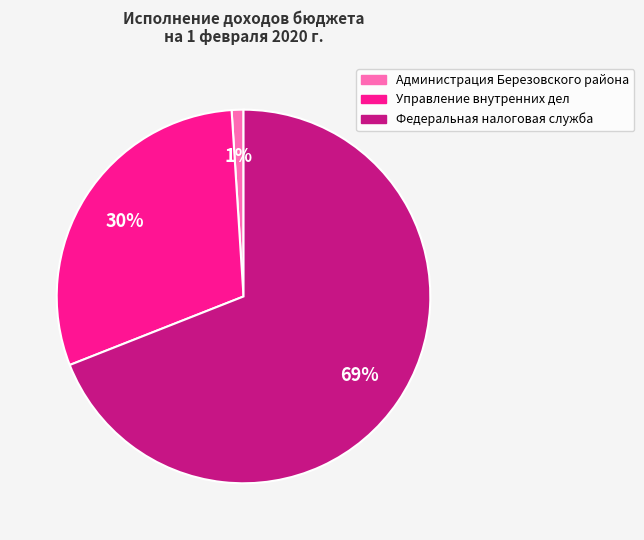

To the nearest percent, what is the difference between the largest and smallest slice percentages?

68%